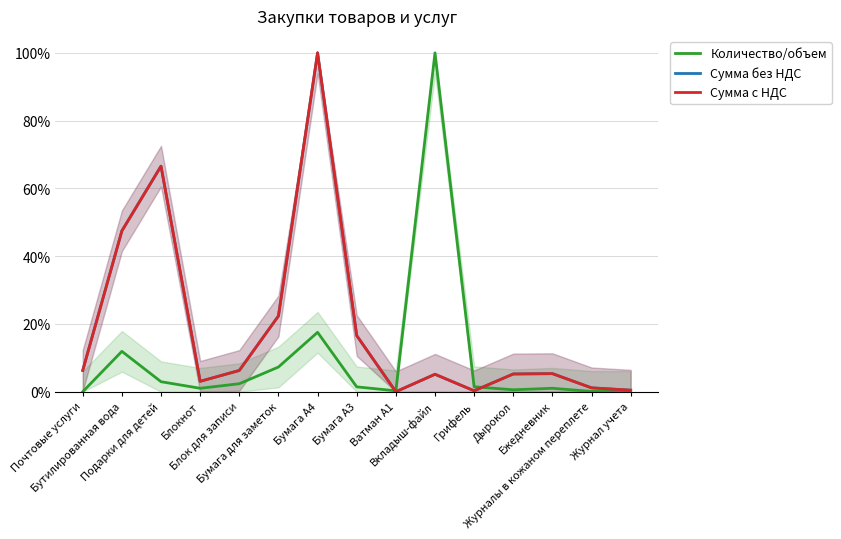

True or false: Количество/объем has a value of 0.1 at Журналы в кожаном переплете.

True